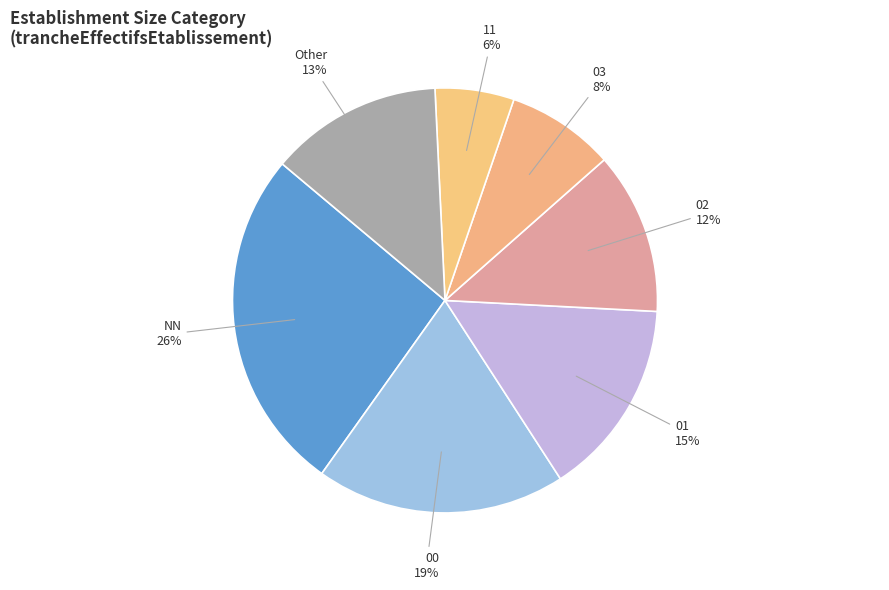

Which slice is the smallest?

11